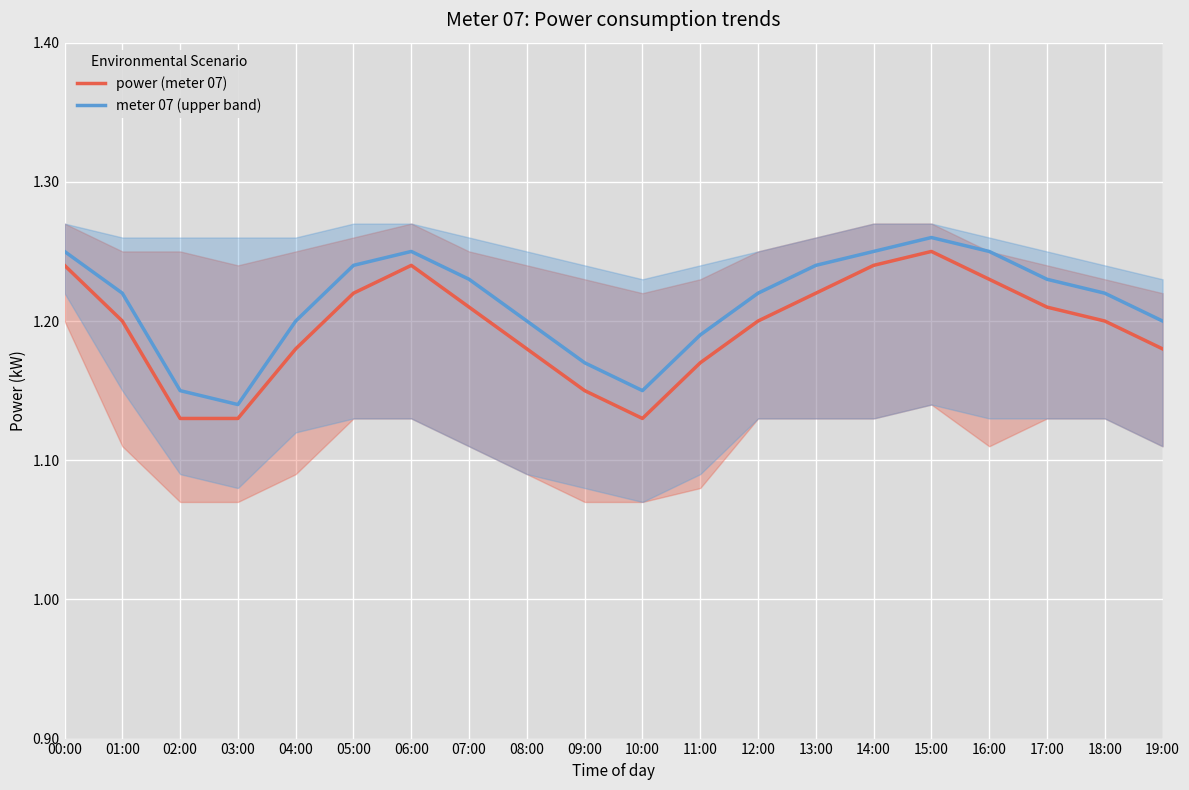

Which series has the largest total across all categories?

meter 07 (upper band)